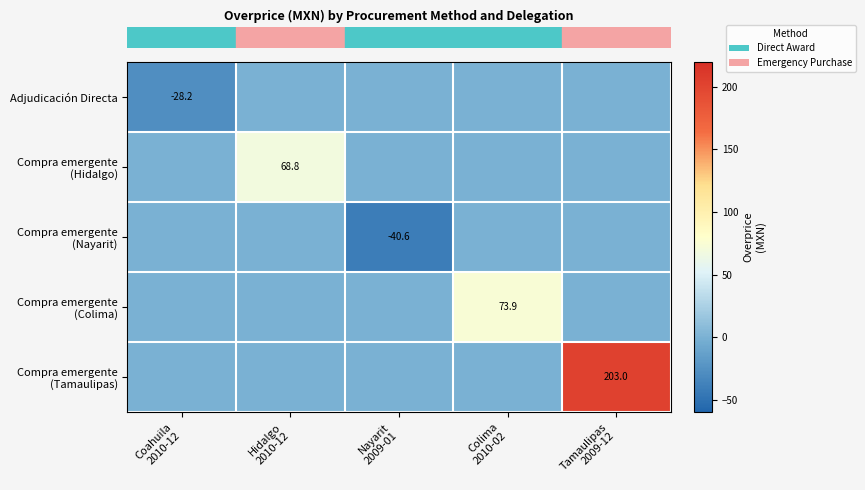

At how many categories does at least one series exceed 196?

1